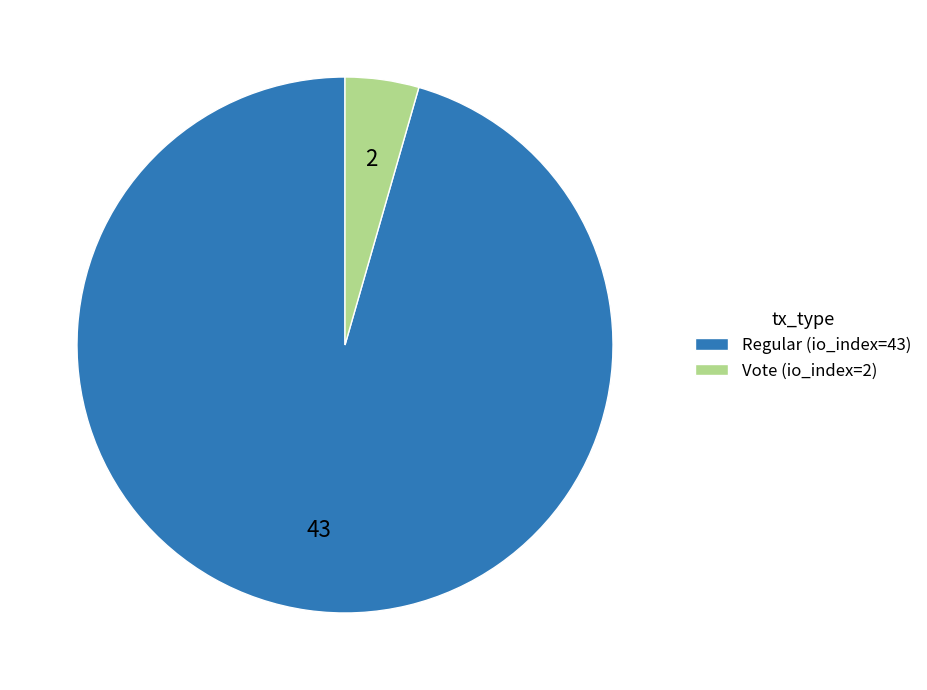

Which slice is the largest?

Regular (io_index=43)